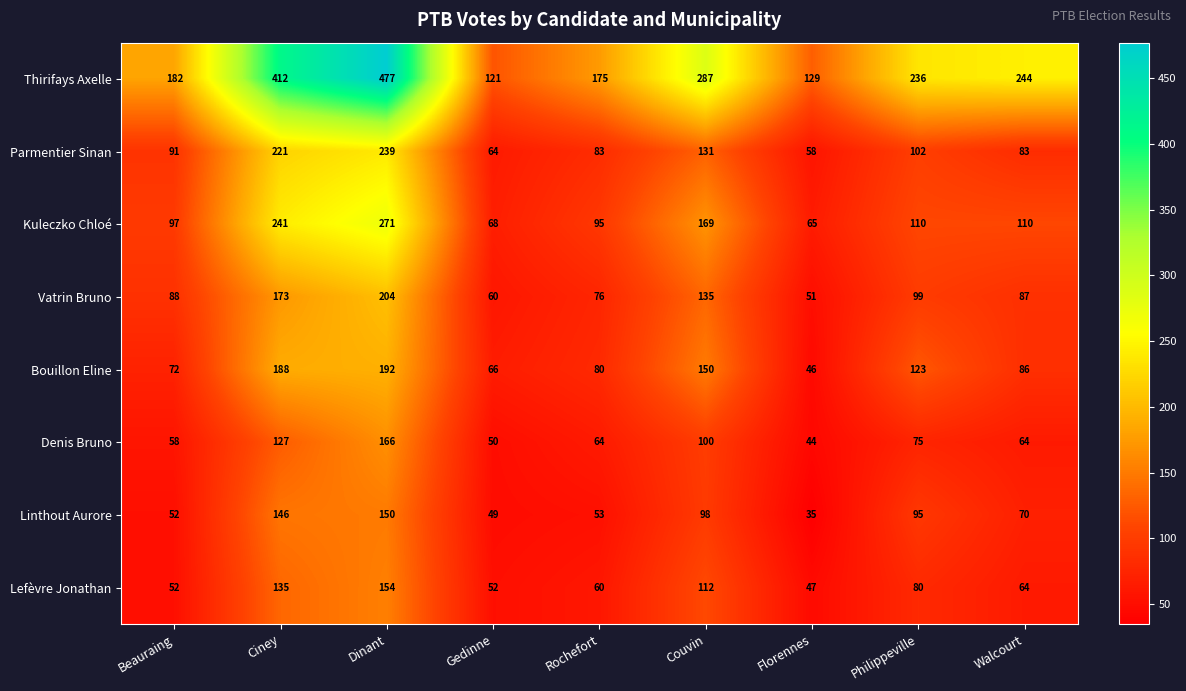

At which label is Denis Bruno closest to 105?

Couvin